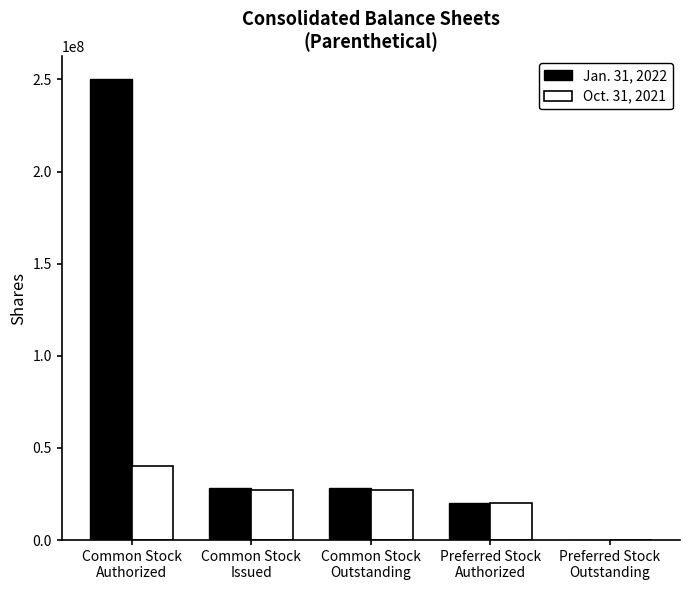

Which series has the largest total across all categories?

Jan. 31, 2022